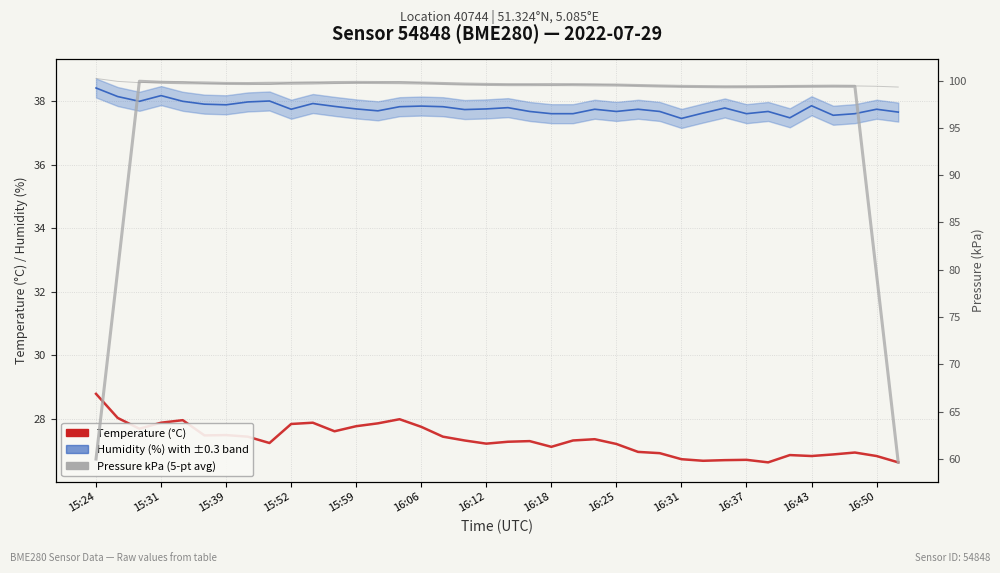

What is the highest value of the Humidity (%) with ±0.3 band series?

38.4